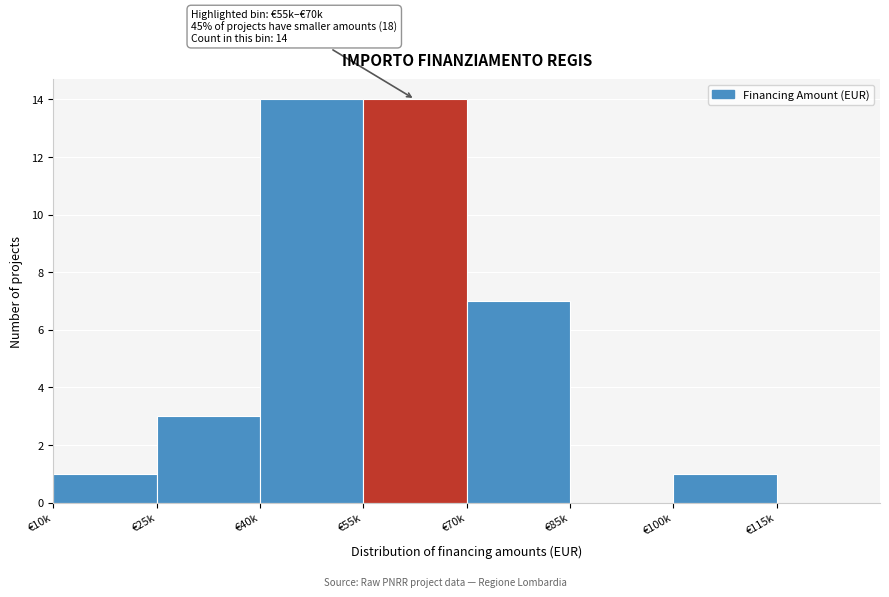

Reading left to right, extract all data points from this chart.

€10k=1	€25k=3	€40k=14	€55k=14	€70k=7	€85k=0	€100k=1	€115k=0